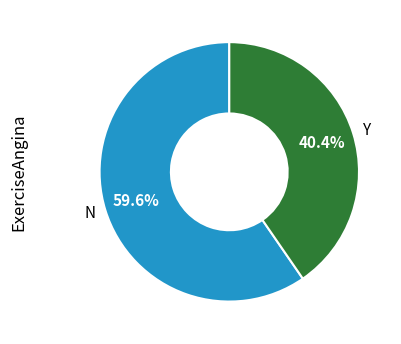

What is the majority slice?

N